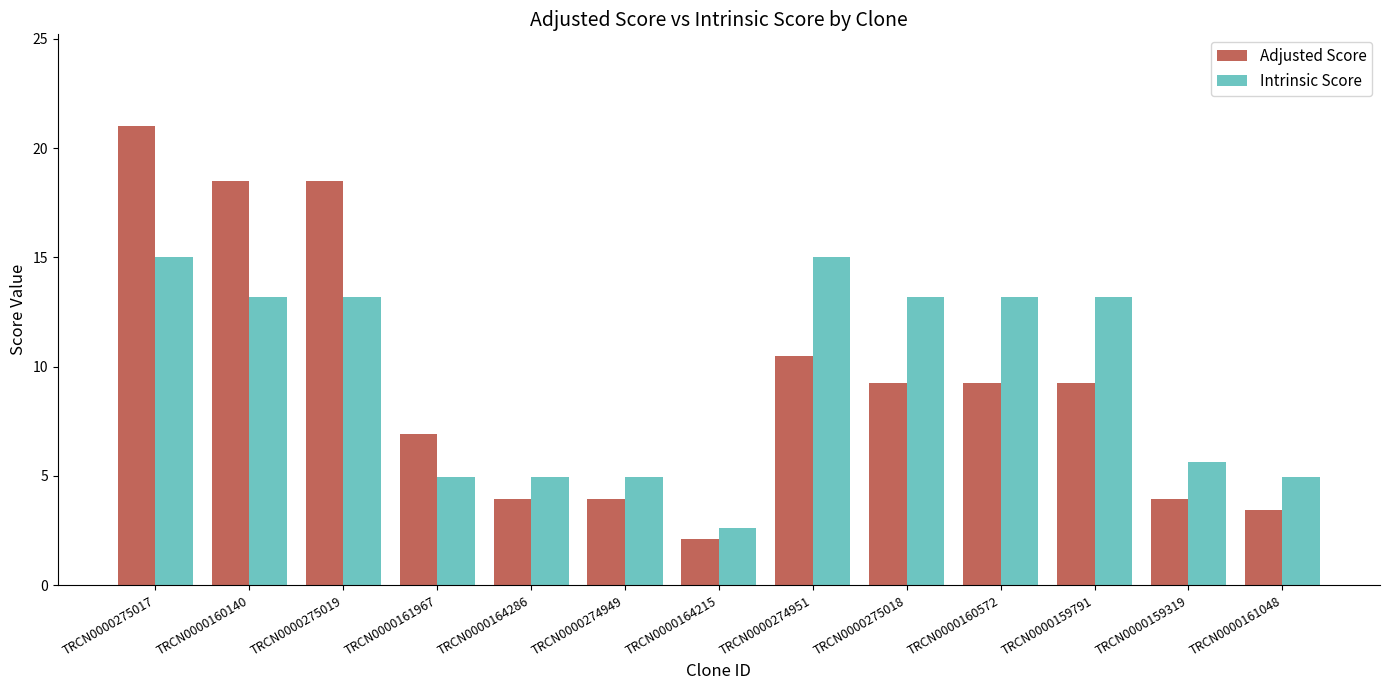

What is the label of the 4th bar from the right?

TRCN0000160572